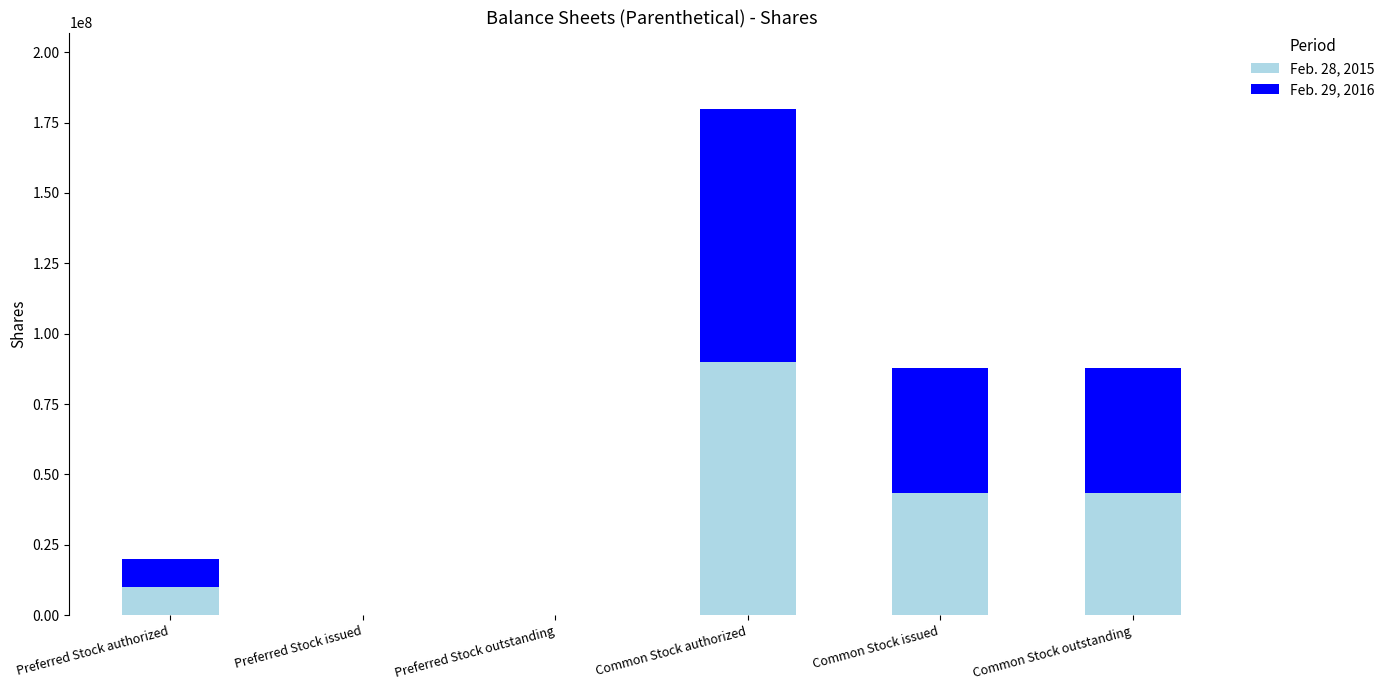

The Feb. 28, 2015 series shows 70620883 at Common Stock issued. True or false?

False